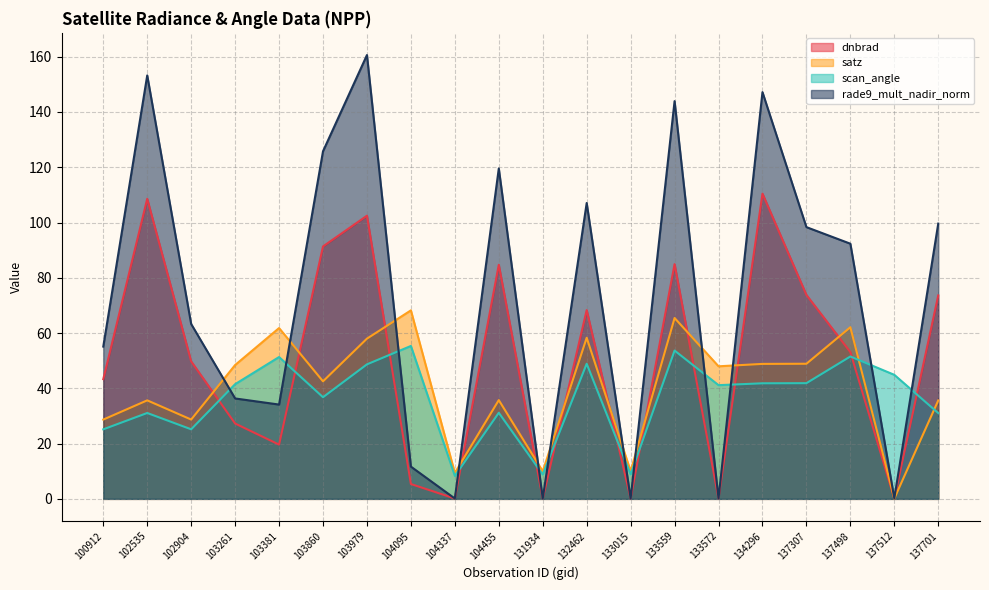

At which category does scan_angle reach its first local peak?

102535